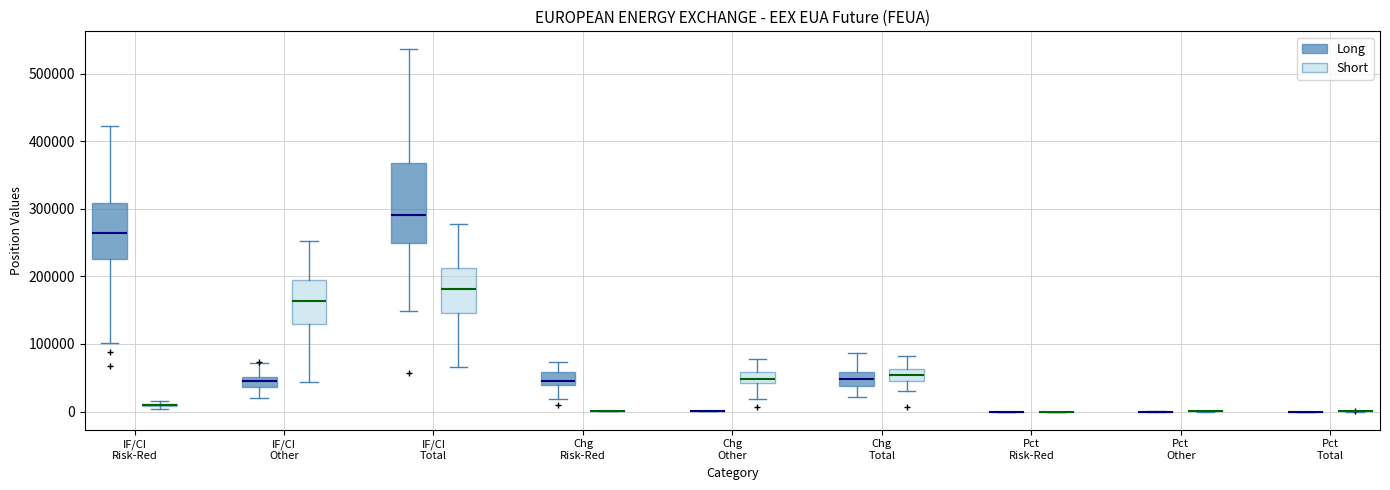

Where does the upper whisker of the box for IF/CI Total (Short) end on the y-axis? The values are not printed on the chart, so give them approximately, as read against the axis.

280000